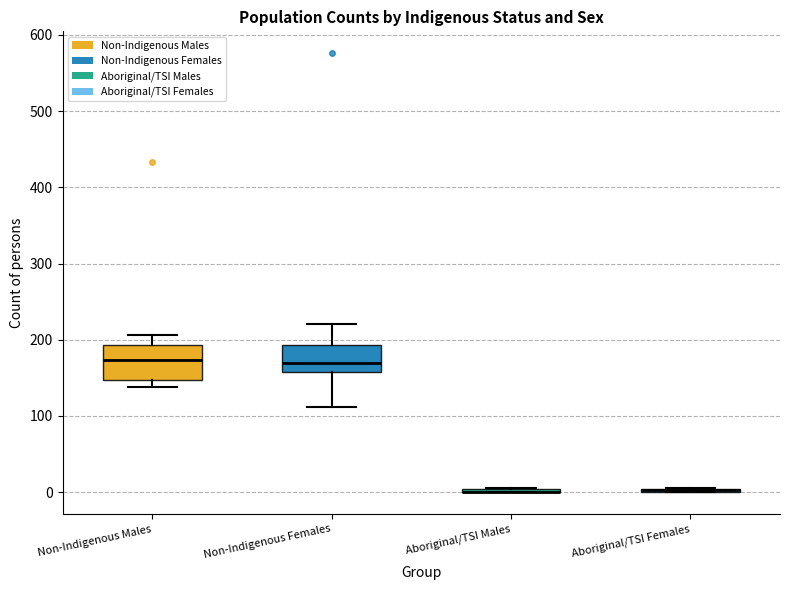

Reading left to right, transcribe this box plot: for each box, give where its median line is, the range the box spans, and where its two whiskers end, as read against the y-axis. The values are not printed on the chart, so give them approximately, as read against the axis.

Non-Indigenous Males: median 170, box 150 to 190, whiskers 140 to 210
Non-Indigenous Females: median 170, box 160 to 190, whiskers 110 to 220
Aboriginal/TSI Males: box collapsed to a line at 0, whiskers 0 to 10
Aboriginal/TSI Females: box collapsed to a line at 0, whiskers 0 to 10